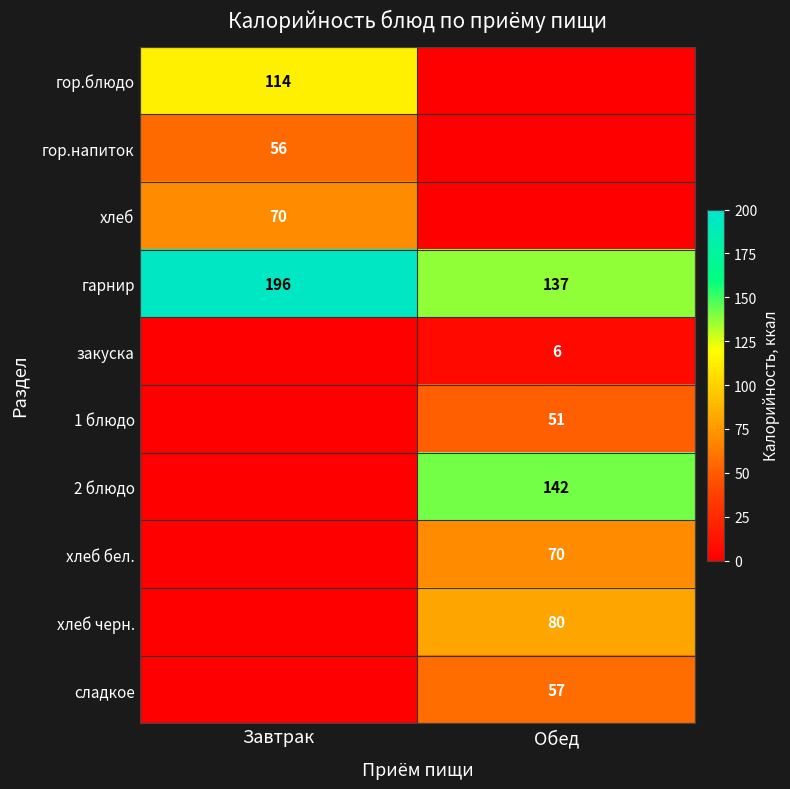

Is it true that гарнир equals 60 at Обед?

False